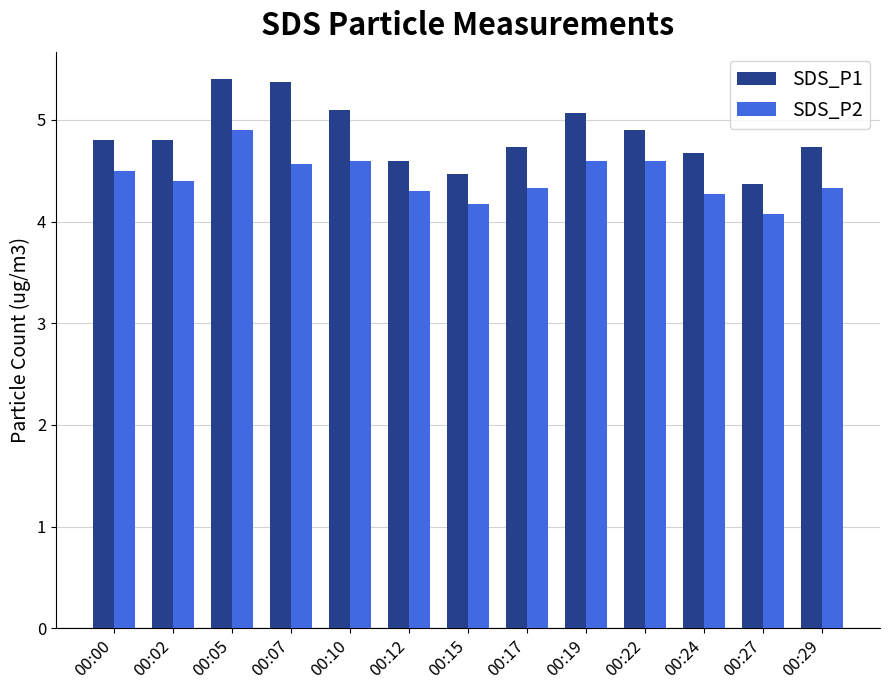

Reading right to left, transcribe all the data shown in this chart.

SDS_P1: 00:29=4.7	00:27=4.4	00:24=4.7	00:22=4.9	00:19=5.1	00:17=4.7	00:15=4.5	00:12=4.6	00:10=5.1	00:07=5.4	00:05=5.4	00:02=4.8	00:00=4.8
SDS_P2: 00:29=4.3	00:27=4.1	00:24=4.3	00:22=4.6	00:19=4.6	00:17=4.3	00:15=4.2	00:12=4.3	00:10=4.6	00:07=4.6	00:05=4.9	00:02=4.4	00:00=4.5